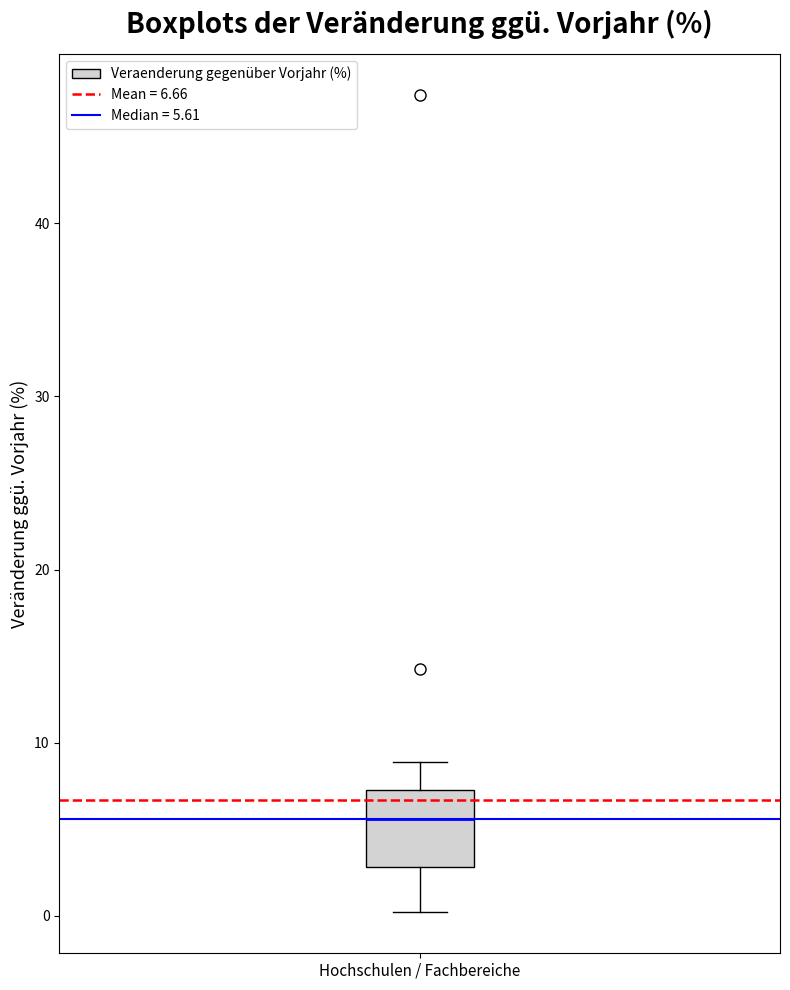

Where does the median line of the box for Hochschulen / Fachbereiche sit on the y-axis? The values are not printed on the chart, so give them approximately, as read against the axis.

6